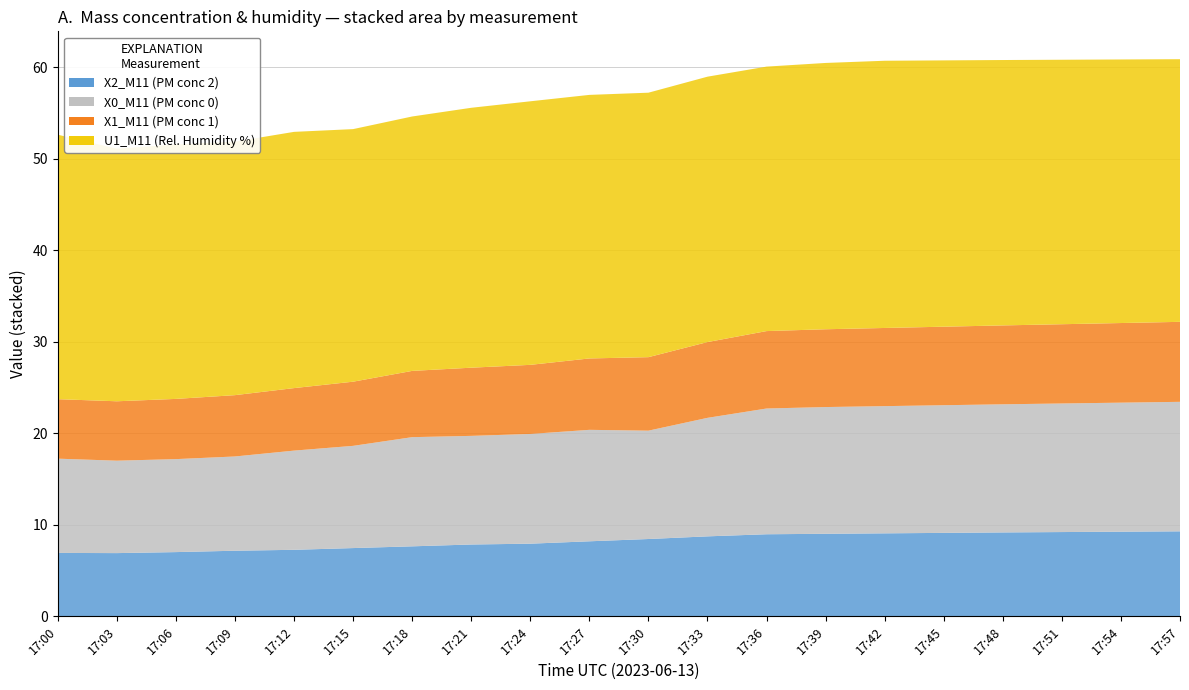

Reading left to right, extract all data points from this chart.

X2_M11 (PM conc 2): 17:00=6.9	17:03=6.9	17:06=7.0	17:09=7.2	17:12=7.3	17:15=7.5	17:18=7.7	17:21=7.9	17:24=8.0	17:27=8.2	17:30=8.5	17:33=8.8	17:36=9.0	17:39=9.0	17:42=9.1	17:45=9.1	17:48=9.2	17:51=9.2	17:54=9.3	17:57=9.3
X0_M11 (PM conc 0): 17:00=10.3	17:03=10.1	17:06=10.2	17:09=10.3	17:12=10.8	17:15=11.2	17:18=11.9	17:21=11.9	17:24=12.0	17:27=12.2	17:30=11.8	17:33=12.9	17:36=13.7	17:39=13.8	17:42=13.9	17:45=13.9	17:48=14.0	17:51=14.1	17:54=14.1	17:57=14.2
X1_M11 (PM conc 1): 17:00=6.5	17:03=6.5	17:06=6.6	17:09=6.7	17:12=6.8	17:15=7.0	17:18=7.2	17:21=7.5	17:24=7.5	17:27=7.8	17:30=8.0	17:33=8.3	17:36=8.5	17:39=8.5	17:42=8.5	17:45=8.6	17:48=8.6	17:51=8.7	17:54=8.7	17:57=8.7
U1_M11 (Rel. Humidity %): 17:00=28.9	17:03=27.6	17:06=27.8	17:09=27.7	17:12=28.0	17:15=27.6	17:18=27.8	17:21=28.4	17:24=28.8	17:27=28.8	17:30=28.9	17:33=29.0	17:36=28.9	17:39=29.1	17:42=29.2	17:45=29.1	17:48=29.0	17:51=28.9	17:54=28.8	17:57=28.7